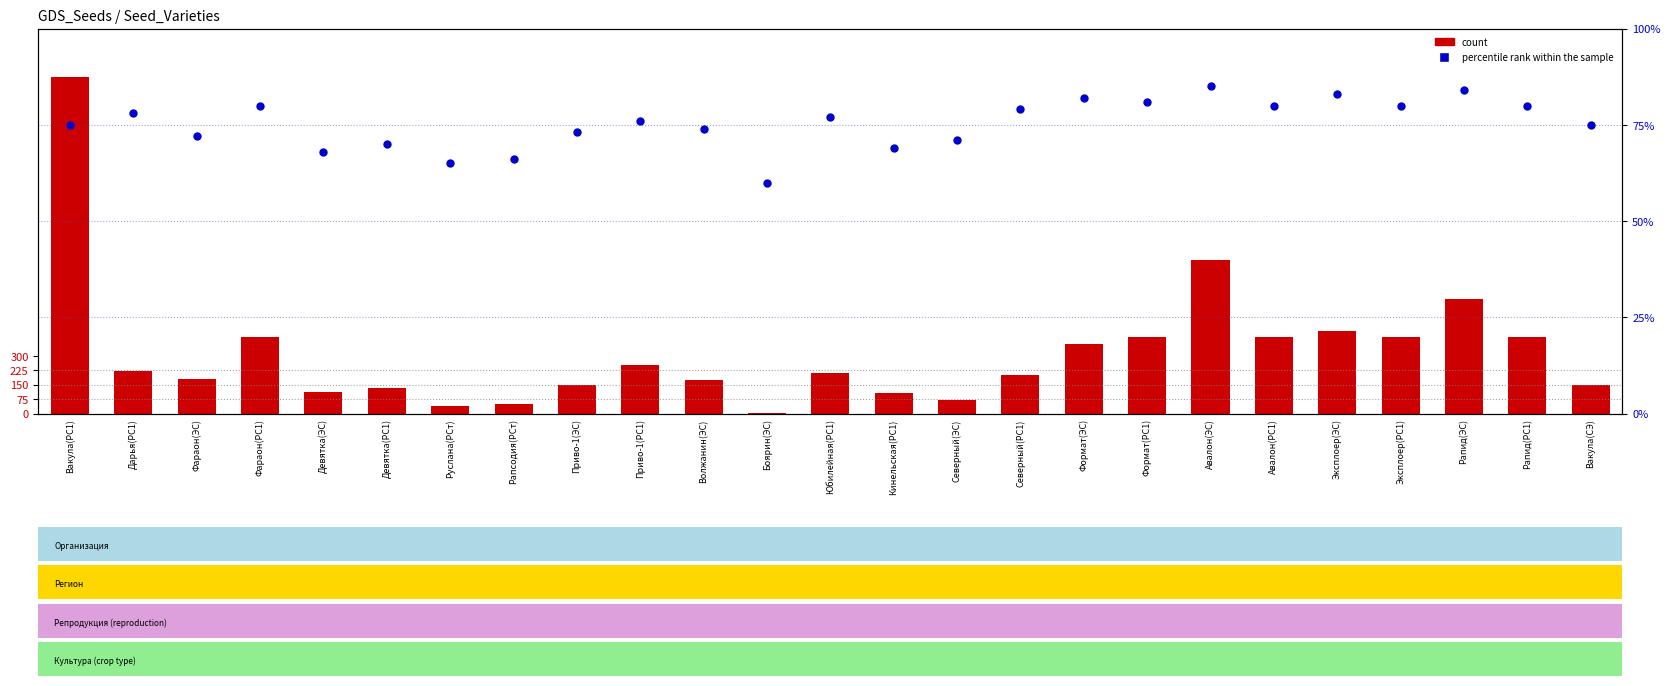

Which series has the largest Y range (max minus min)?

count